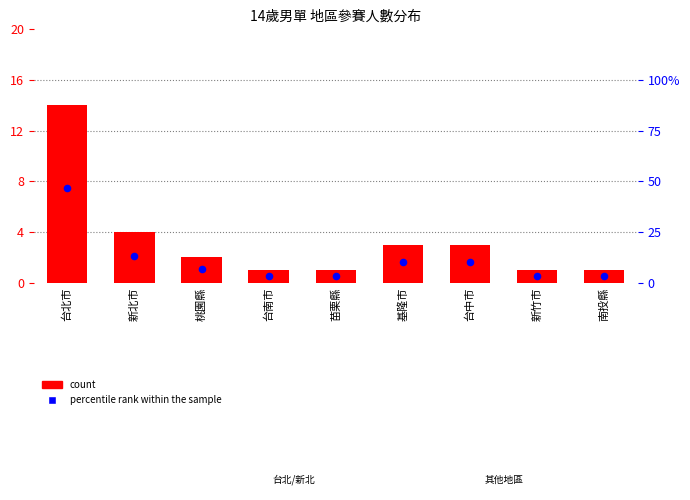

Which series contains the lowest Y value?

count